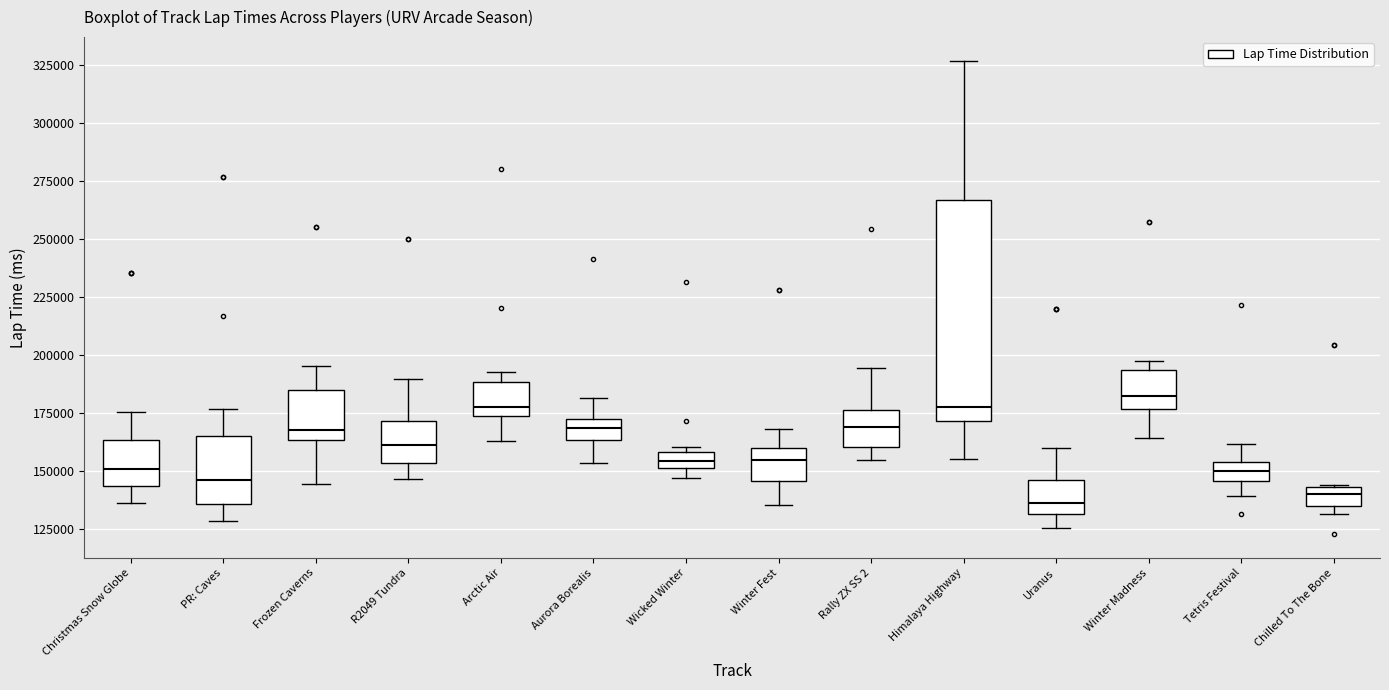

Comparing the boxes themselves (not the whiskers), which one is the tallest?

Himalaya Highway